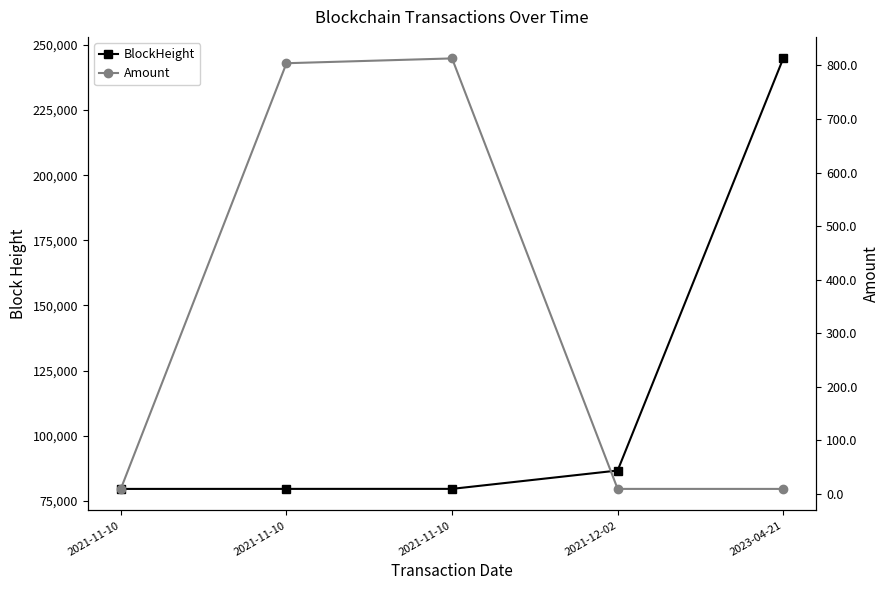

Which category has the lowest value in the Amount series?

2023-04-21